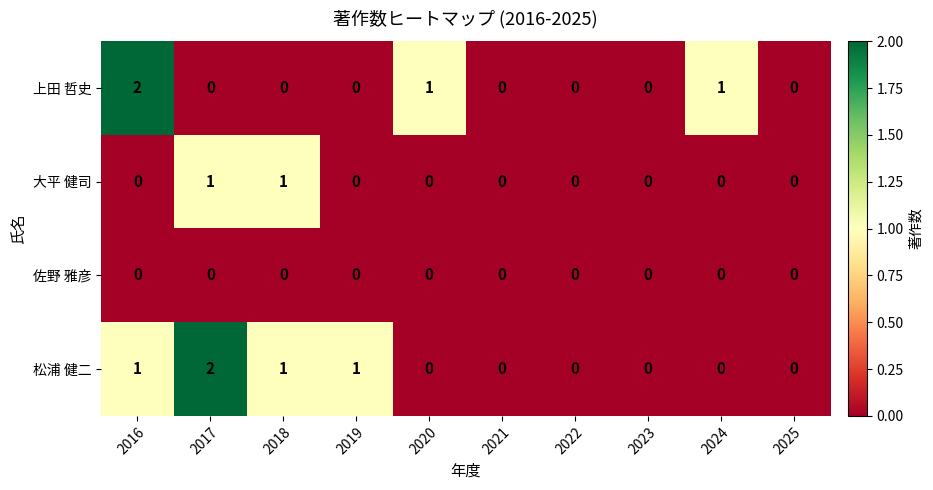

List the series in order of their overall mean, highest first.

松浦 健二, 上田 哲史, 大平 健司, 佐野 雅彦